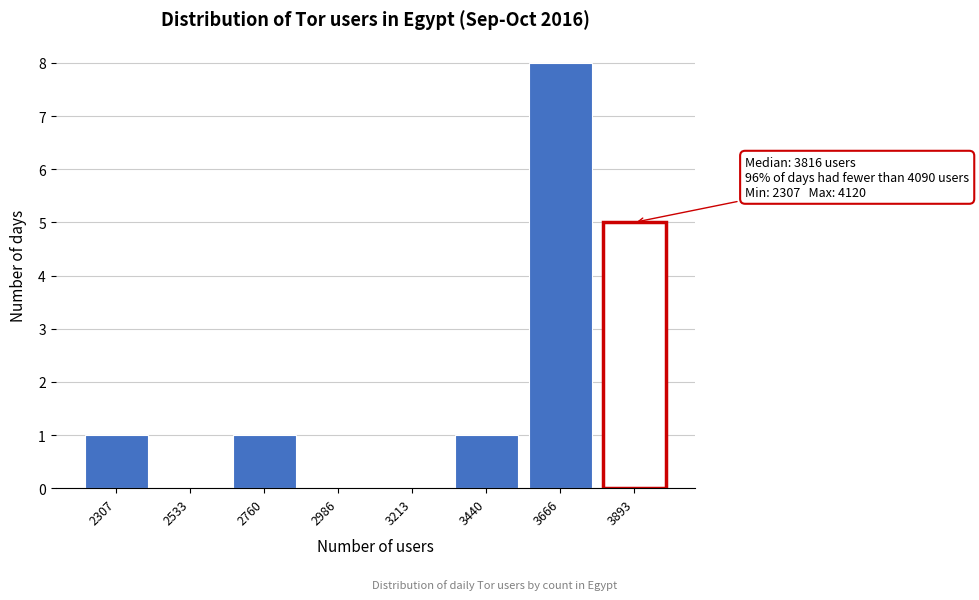

Reading right to left, list all the values displayed in this chart.

3893=5	3666=8	3440=1	3213=0	2986=0	2760=1	2533=0	2307=1